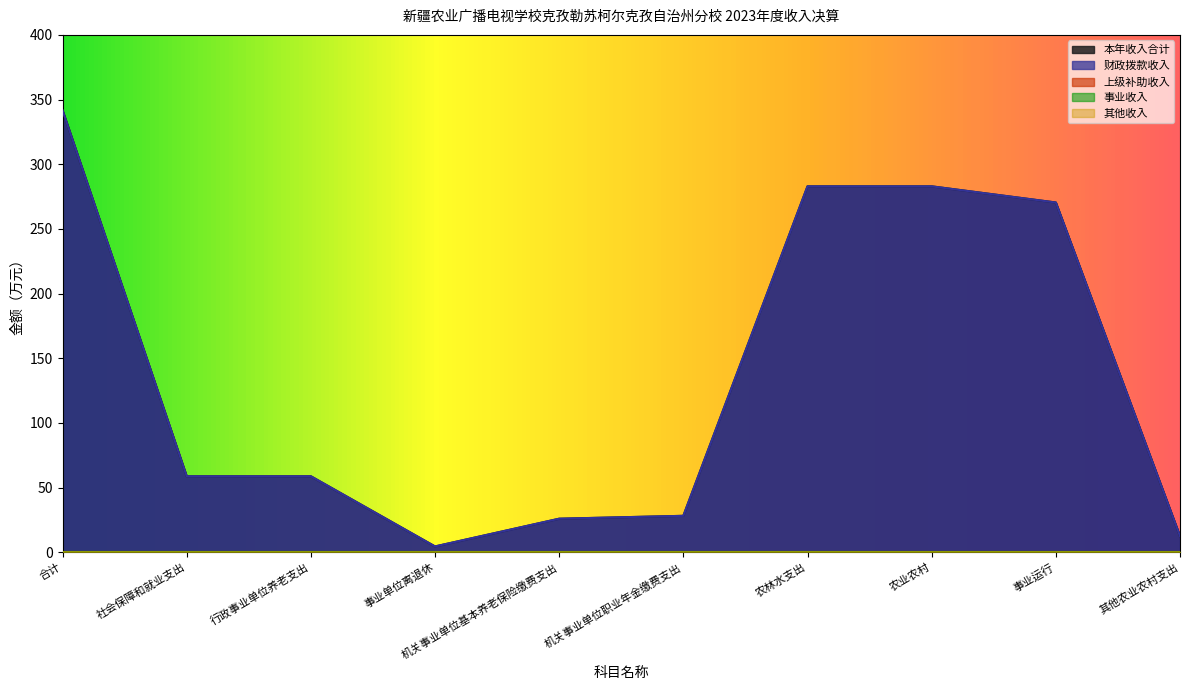

Which has a higher value, 社会保障和就业支出 or 机关事业单位职业年金缴费支出?

社会保障和就业支出